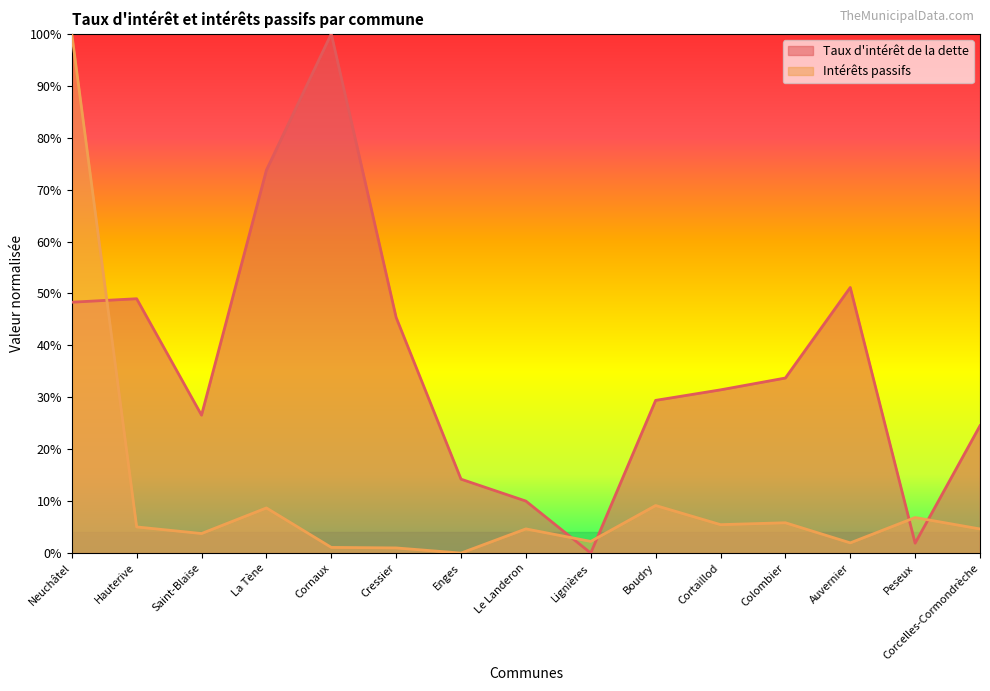

Between which two adjacent categories do Taux d'intérêt de la dette and Intérêts passifs first intersect?

Neuchâtel and Hauterive